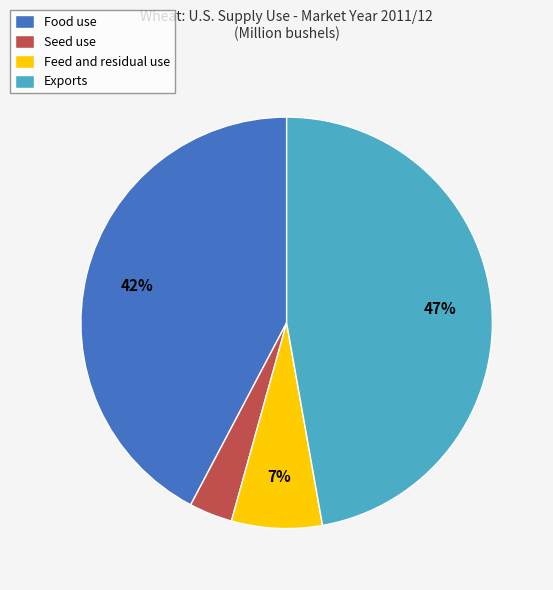

To the nearest percent, what percentage of the pie is Exports?

47%